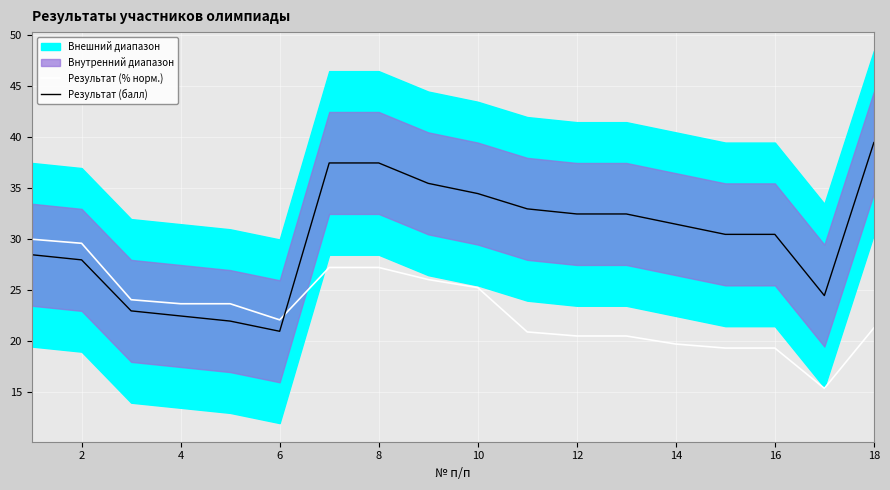

The value of Результат (% норм.) at 18 is 37.6. True or false?

False